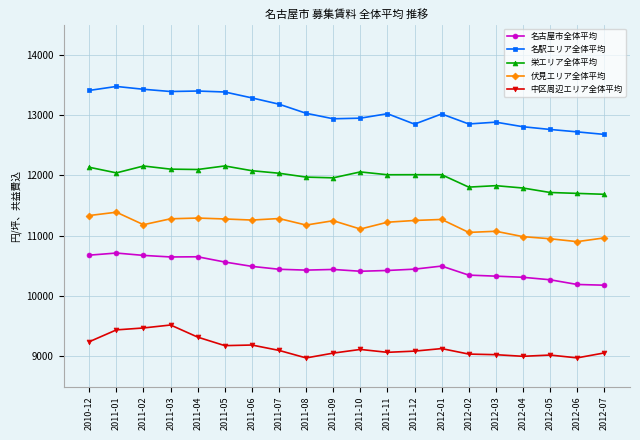

True or false: 栄エリア全体平均 and 名駅エリア全体平均 cross at least once.

False